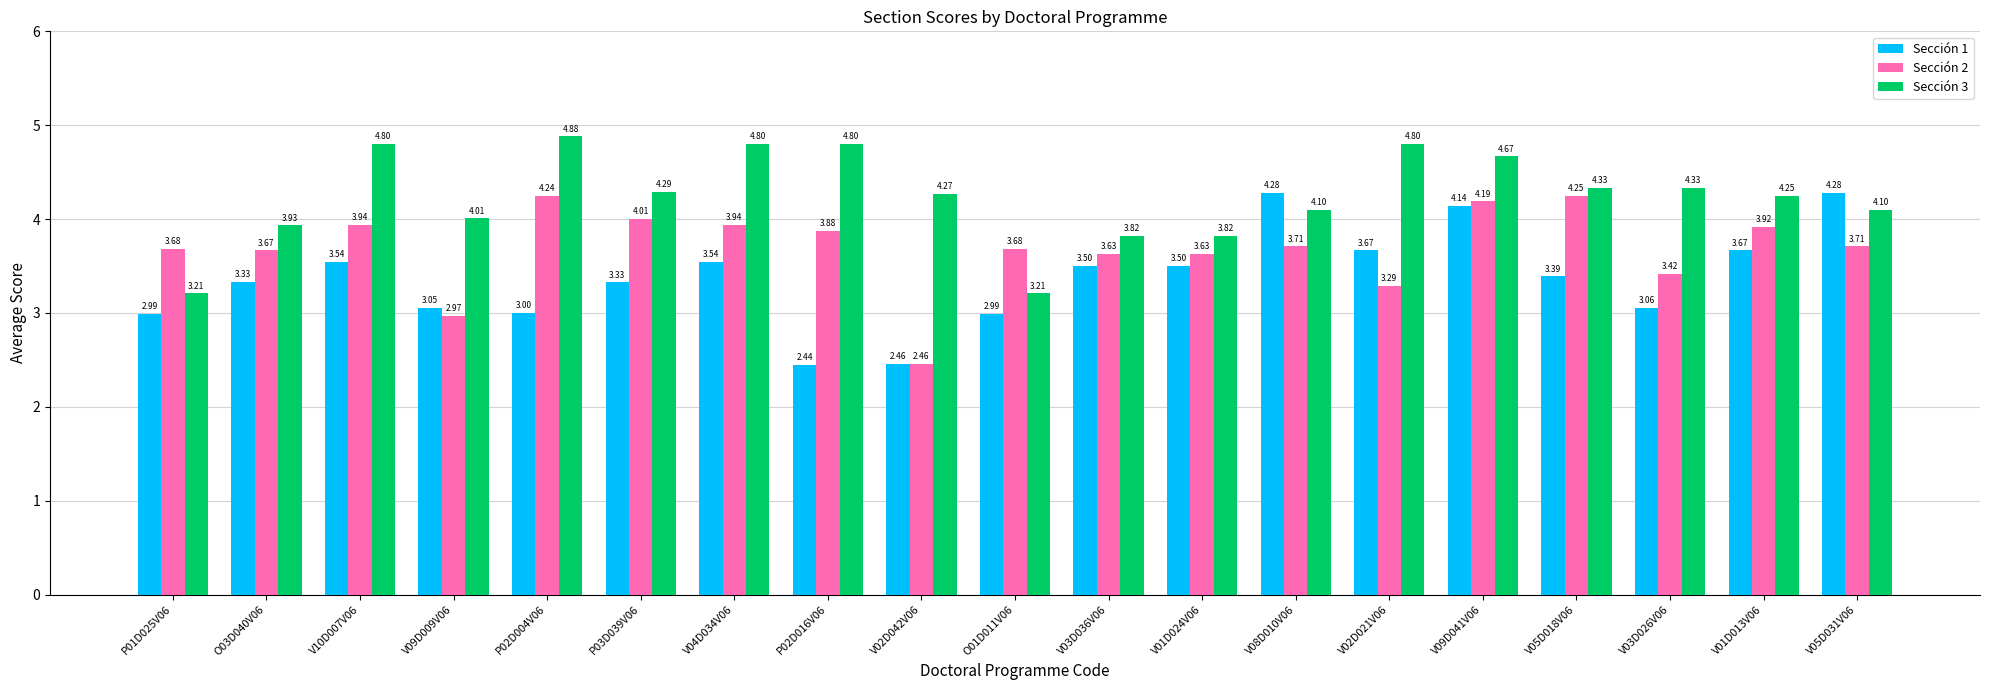

At which category is the sum across all series the highest?

V09D041V06